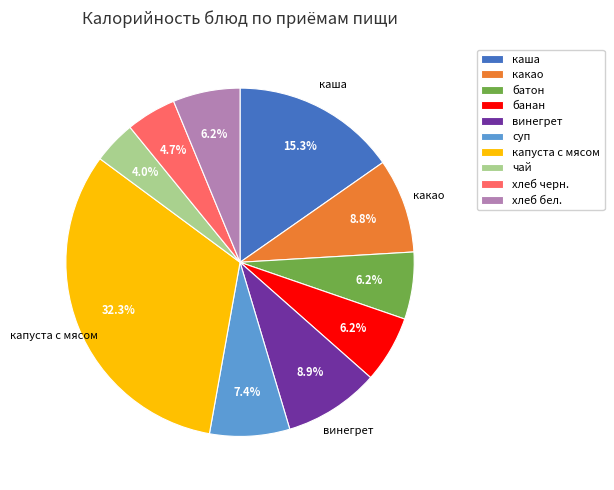

What is the largest slice in the pie chart?

капуста с мясом